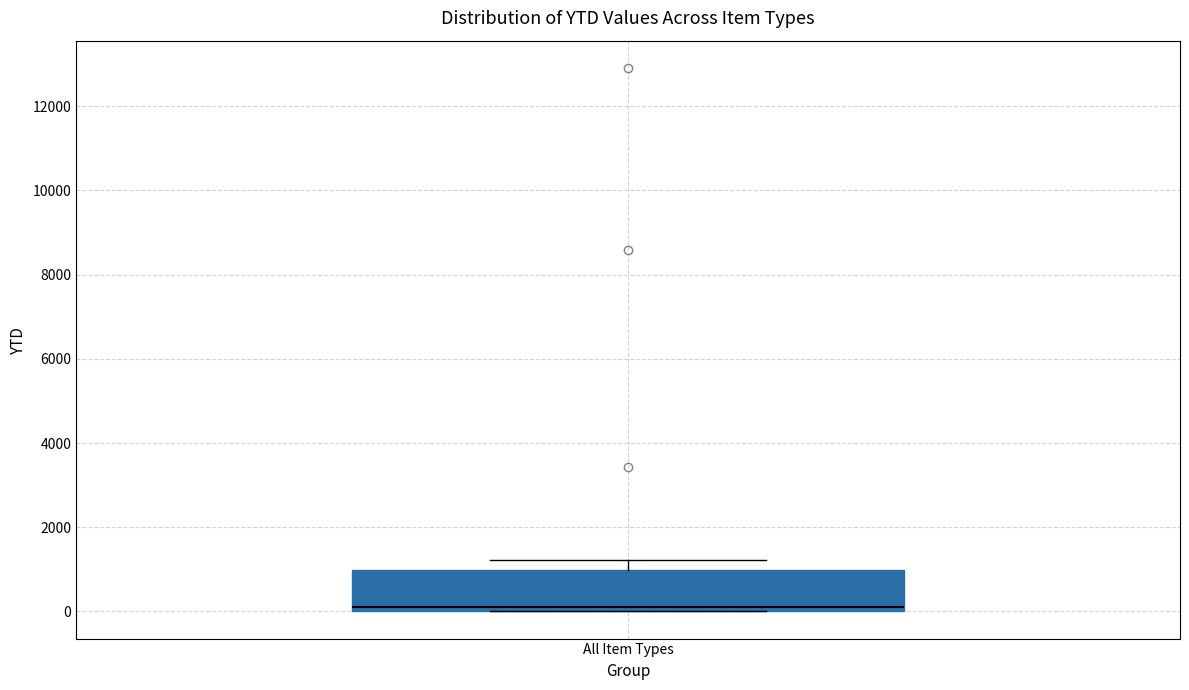

Read this box plot against the y-axis: the position of the median line, the range covered by the box, and the ends of both whiskers. The values are not printed on the chart, so give them approximately, as read against the axis.

median 200, box 0 to 1000, whiskers 0 to 1200